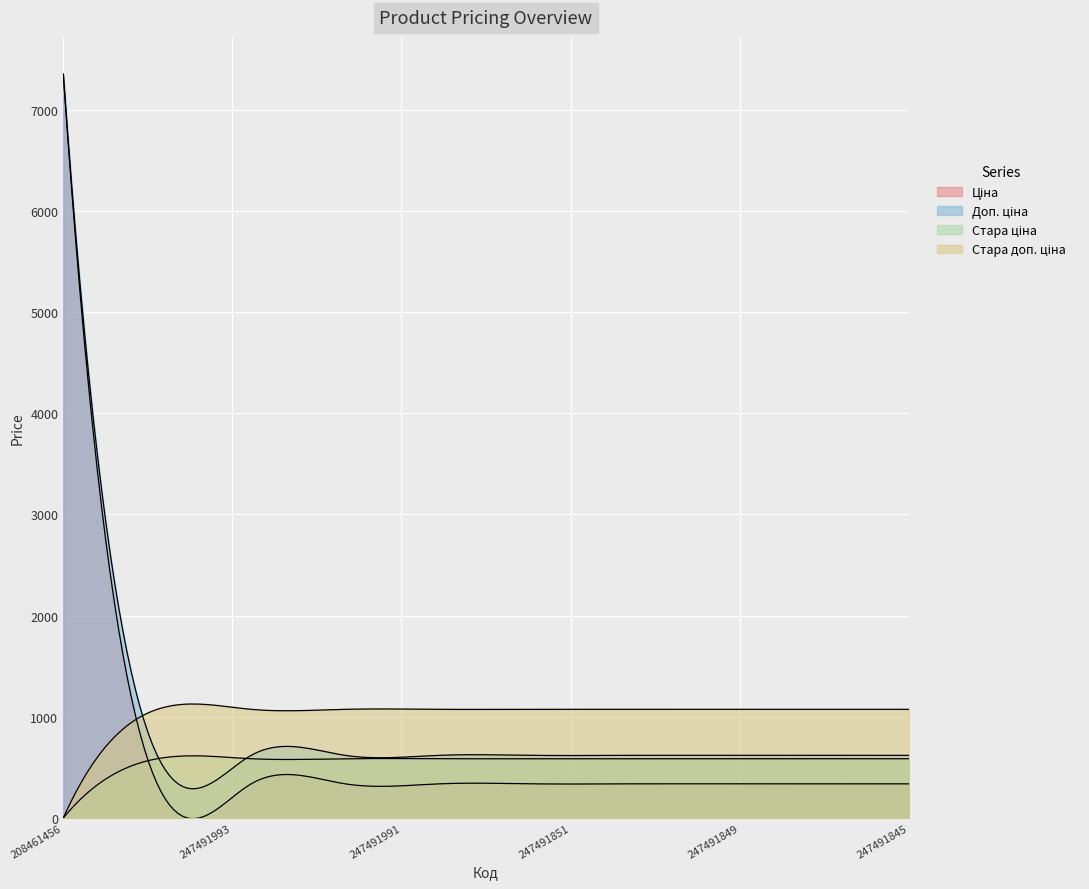

What is the spread (max minus min) of values at 247491991?

736.4